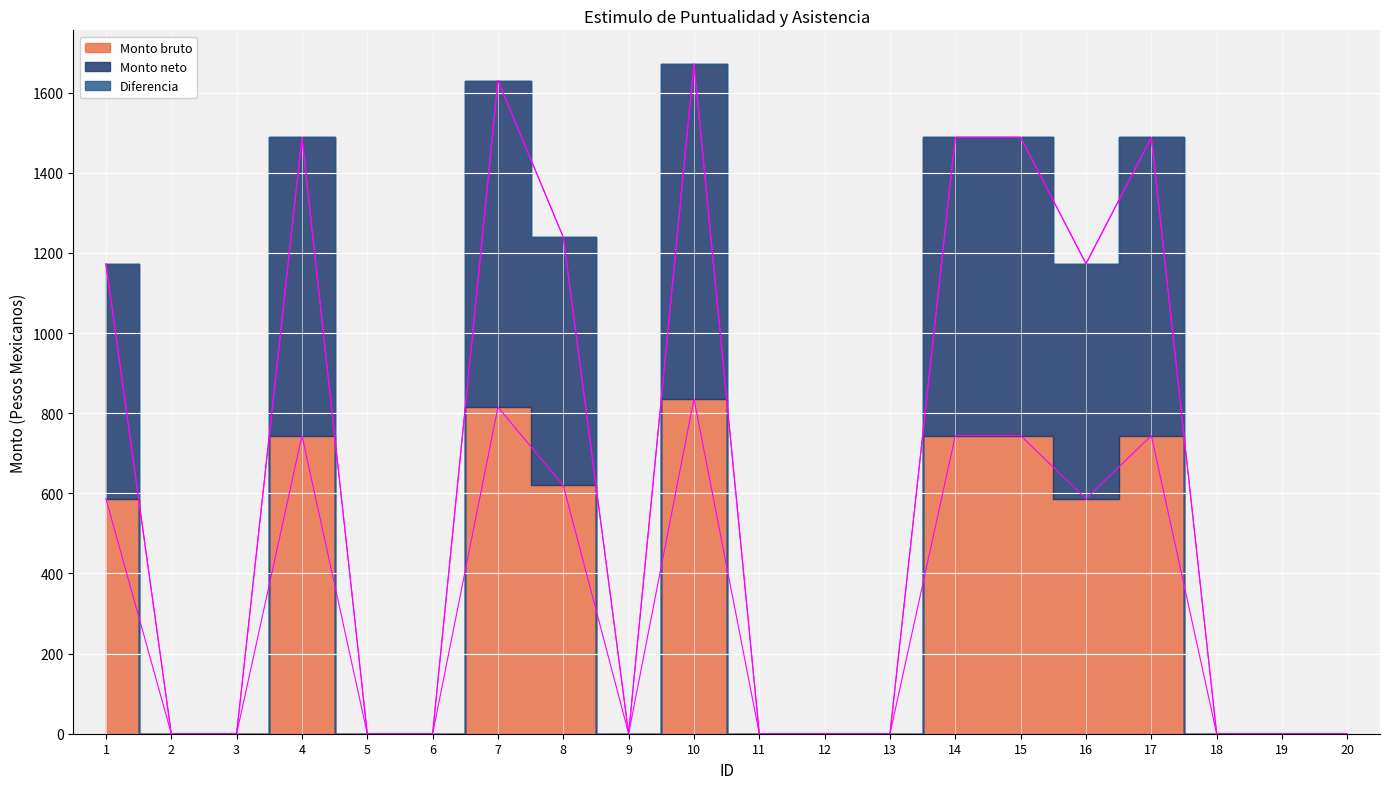

True or false: Monto neto has more than 0 points higher than both neighbors.

True